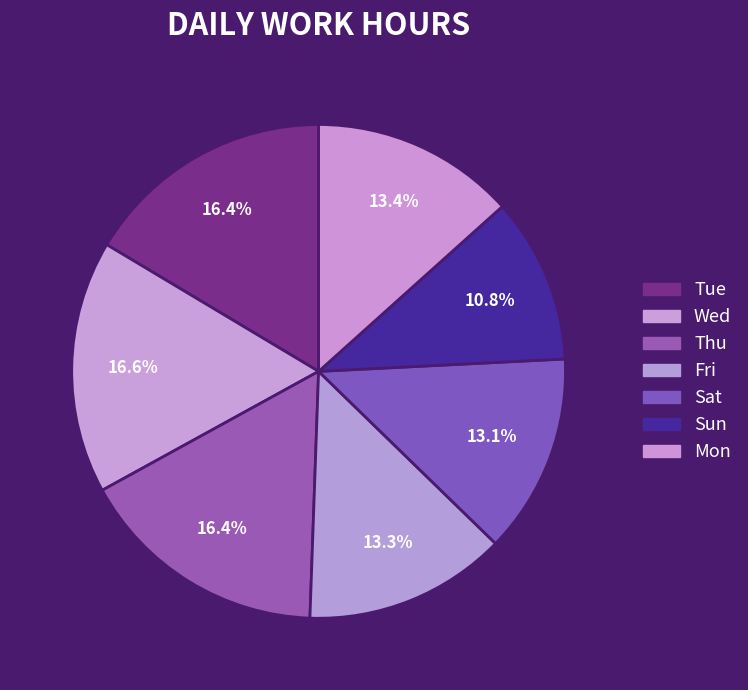

Count the number of slices in the pie.

7